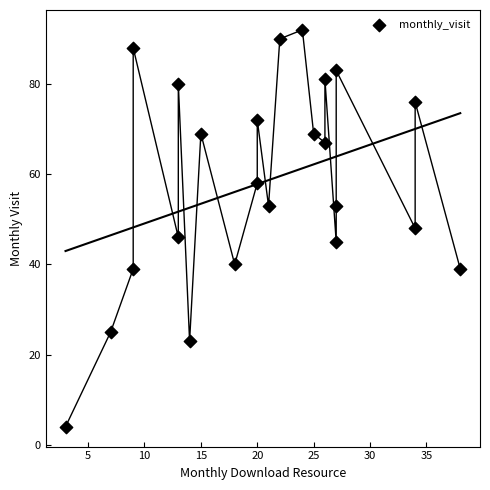

What is the range of Y values (max minus min)?

88